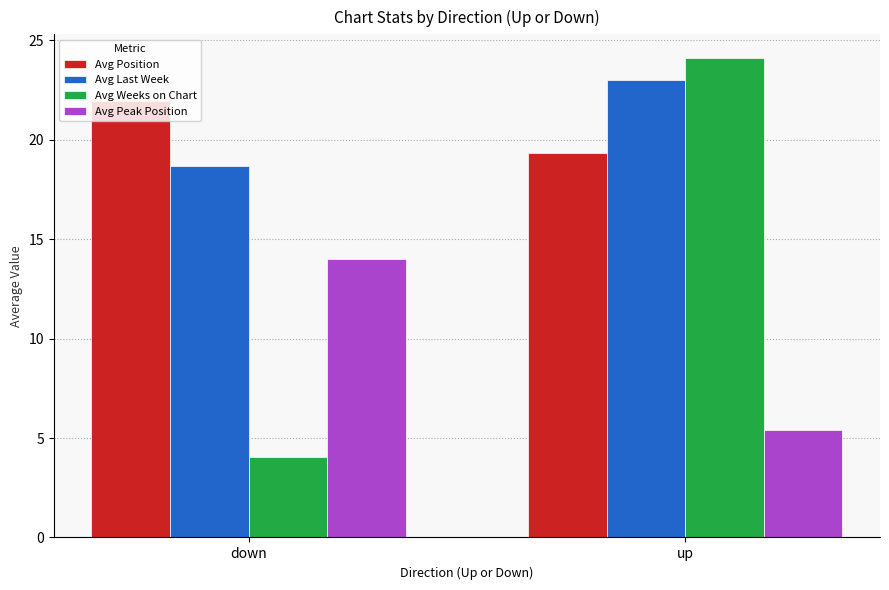

Rank the series by their maximum value, from lowest to highest.

Avg Peak Position, Avg Position, Avg Last Week, Avg Weeks on Chart